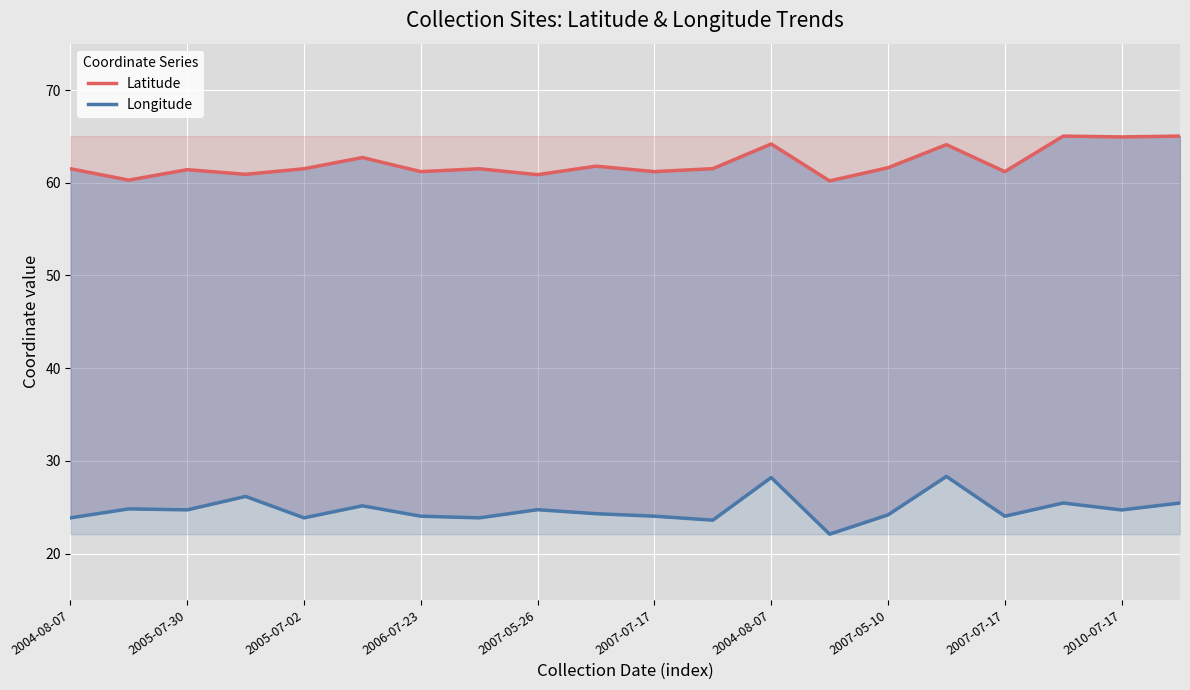

True or false: Longitude and Latitude intersect in this chart.

False